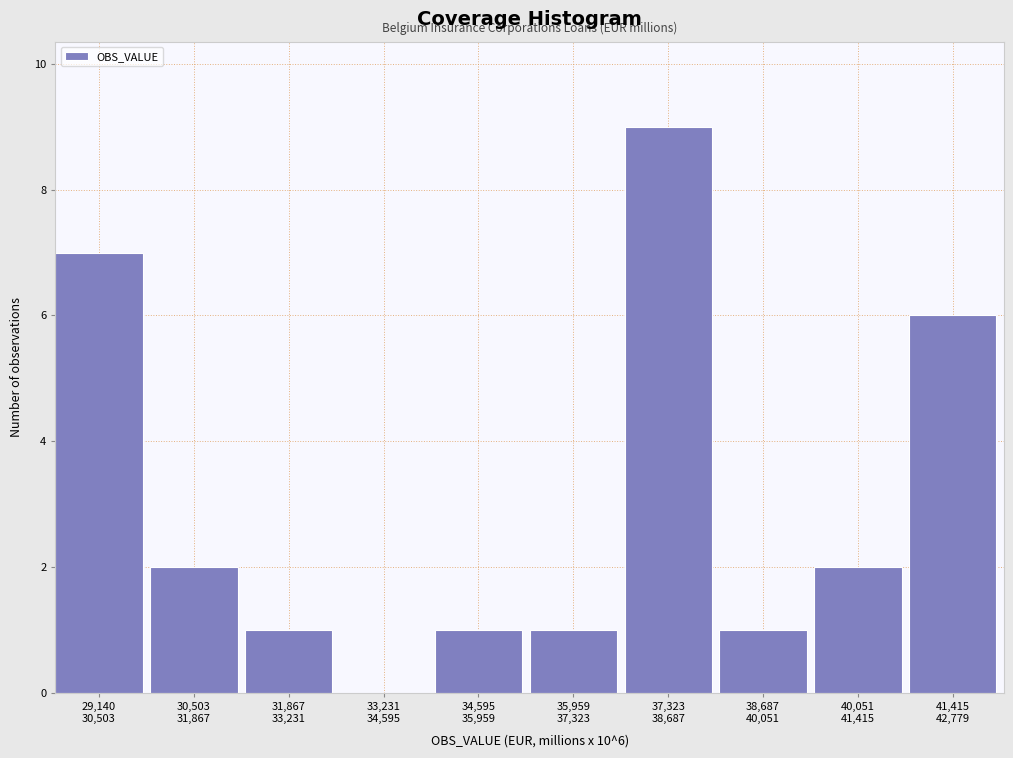

What is the sum of all values?

30